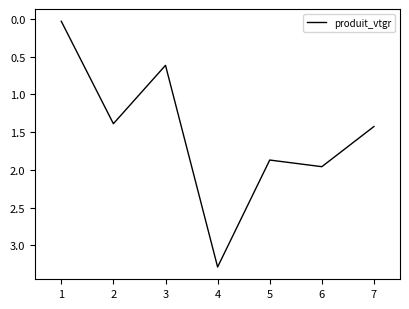

What is the sum of the values at 5 and 1?

1.9